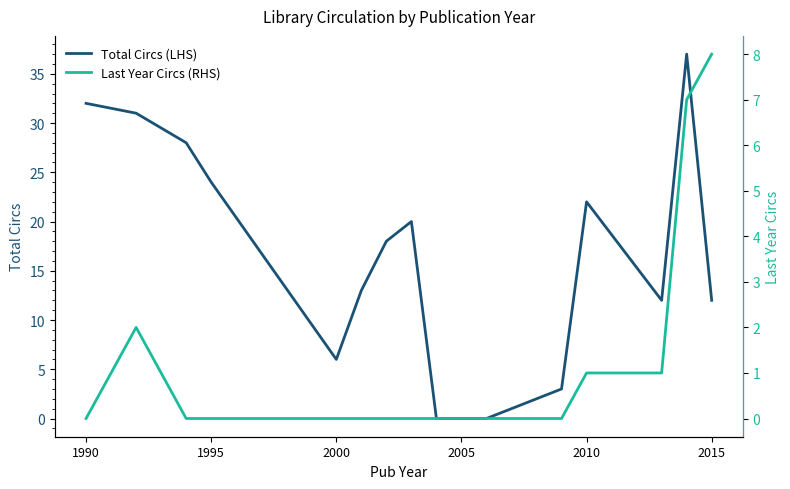

True or false: Total Circs (LHS) and Last Year Circs (RHS) cross at least once.

False